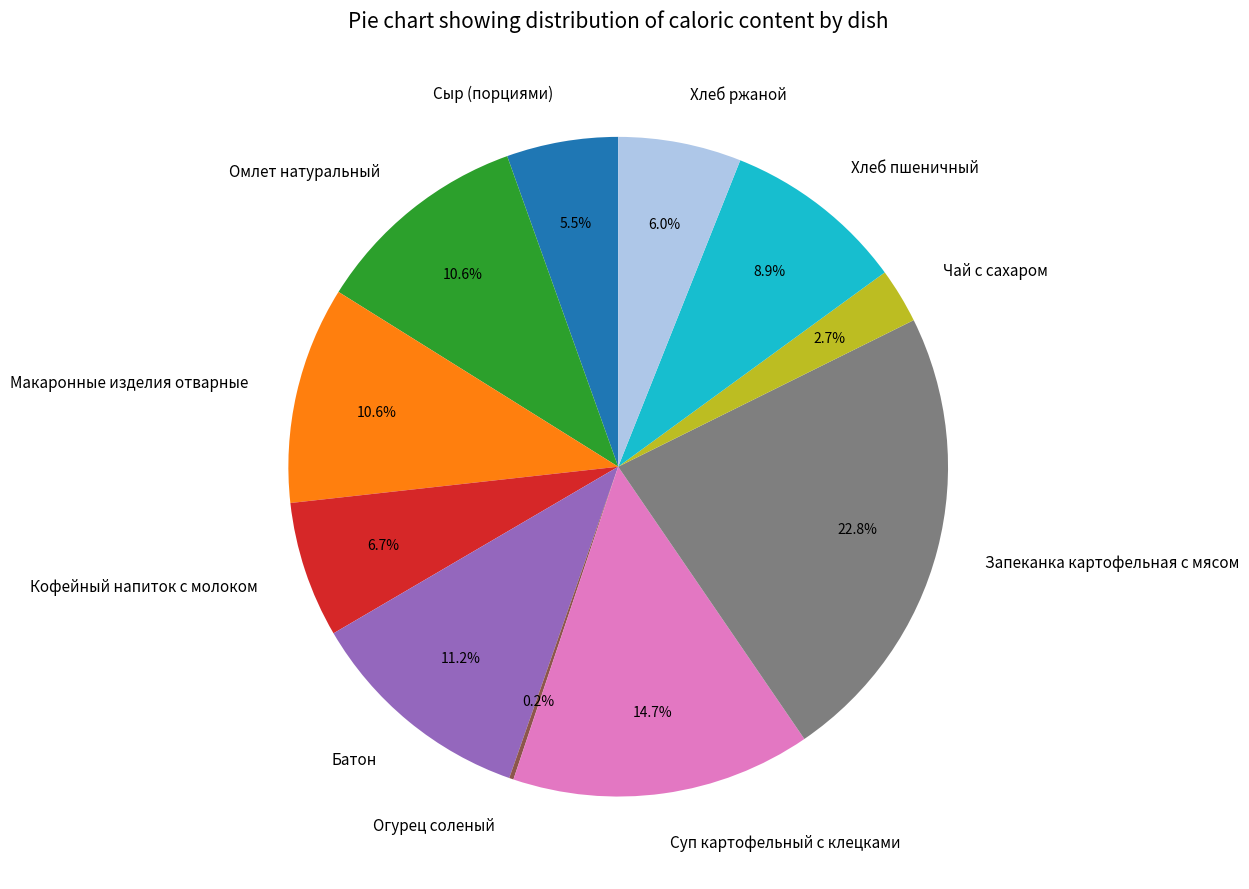

Is there a majority slice in this chart?

No